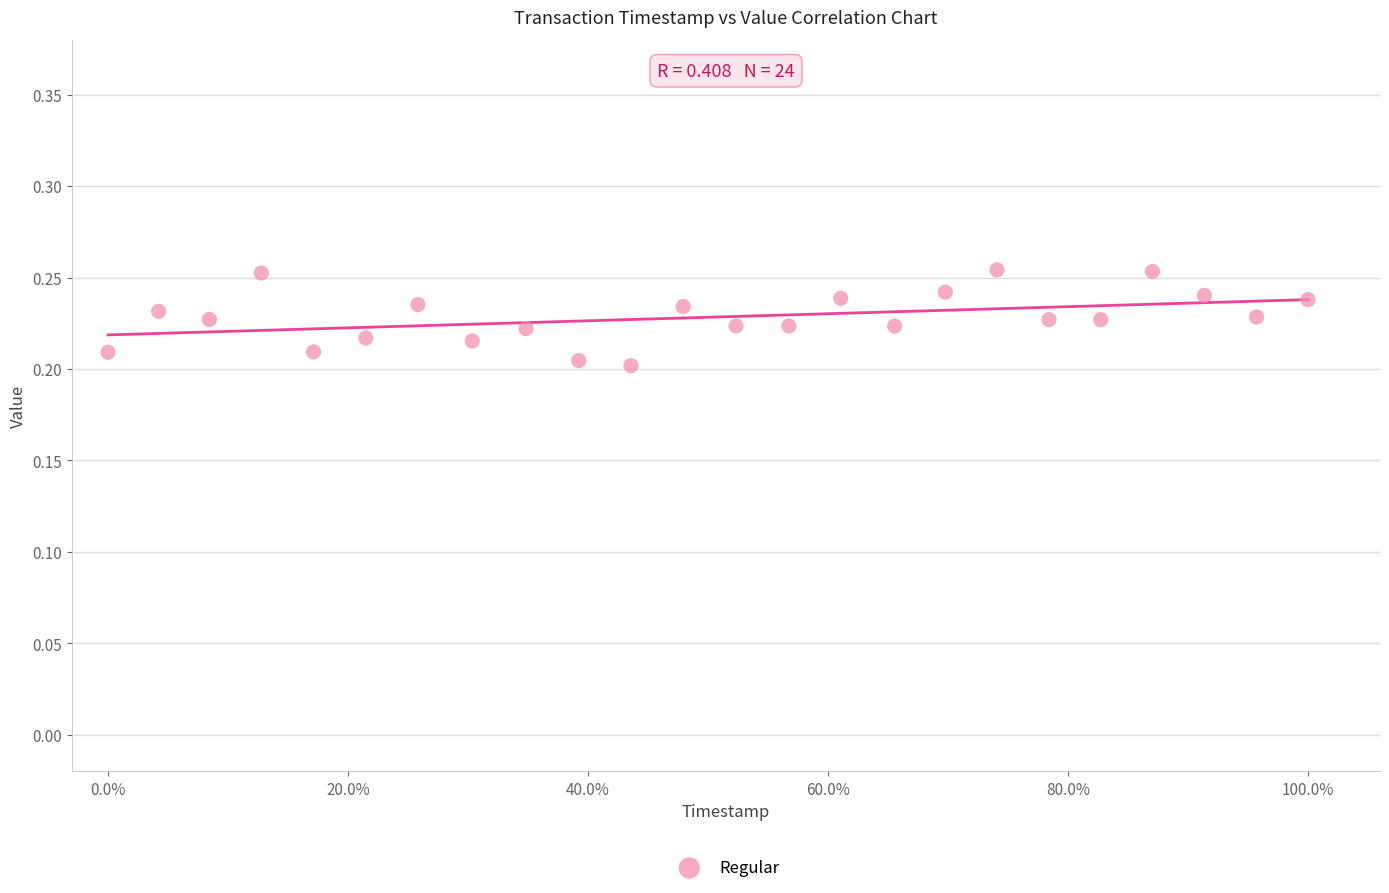

What is the range of X values (max minus min)?

1.0